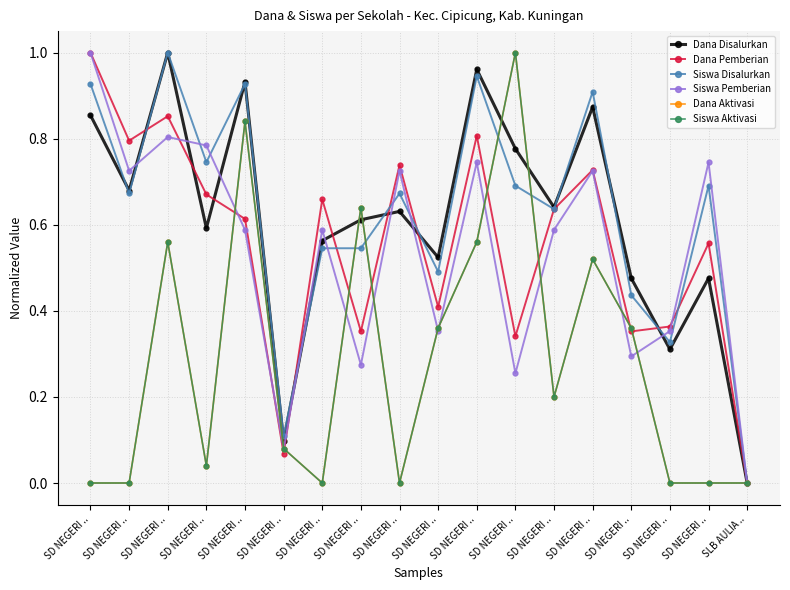

Does the chart have visible grid lines?

Yes